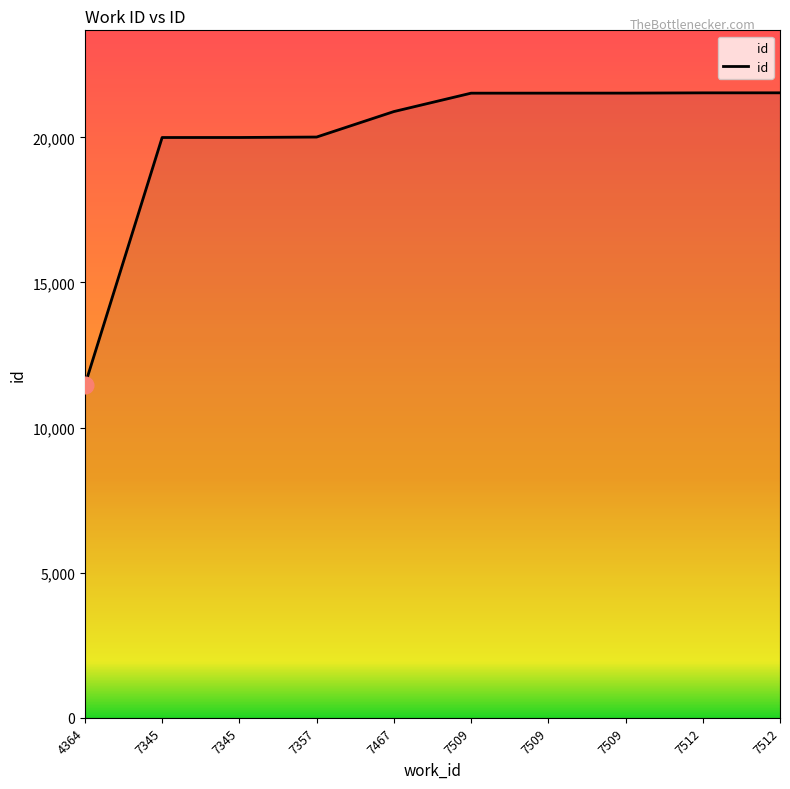

Does the chart display data point markers on the line(s)?

No